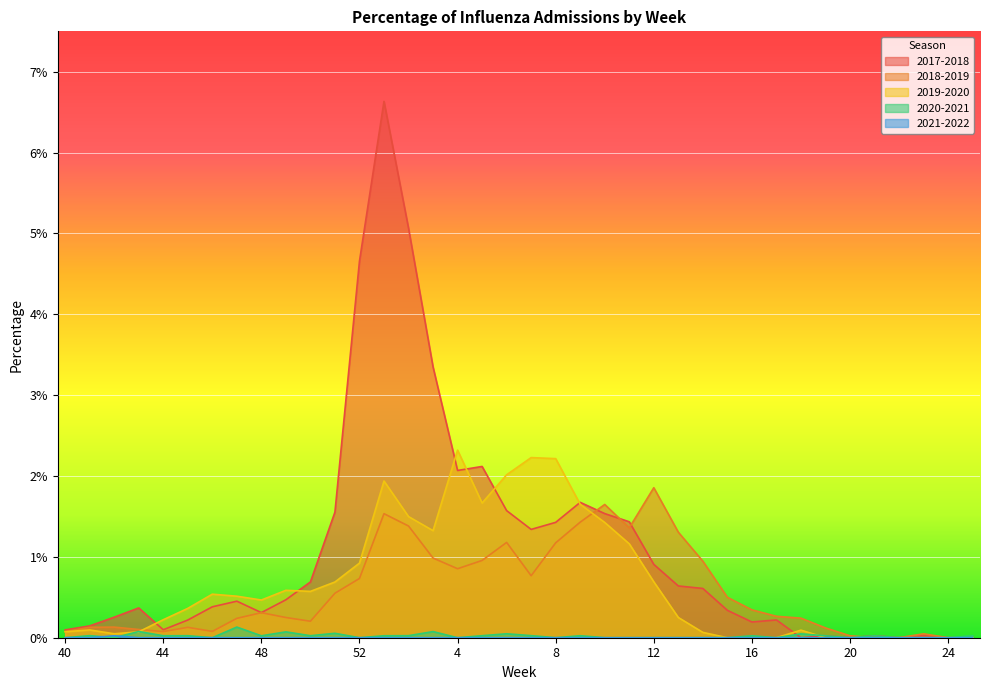

At which category does 2021-2022 reach its first local peak?

42